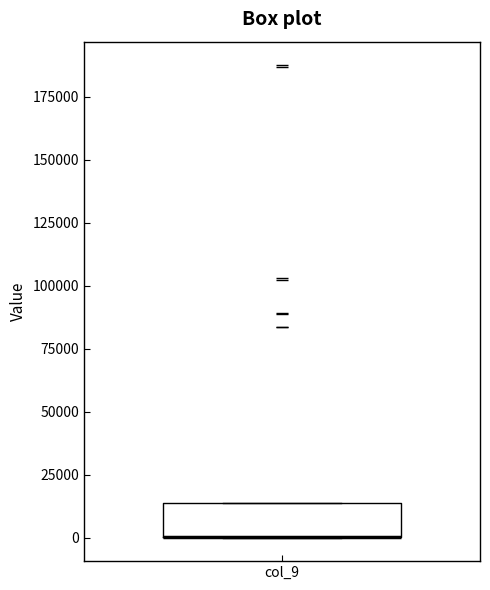

Where is the upper edge of the box for col_9 on the y-axis? The values are not printed on the chart, so give them approximately, as read against the axis.

15000